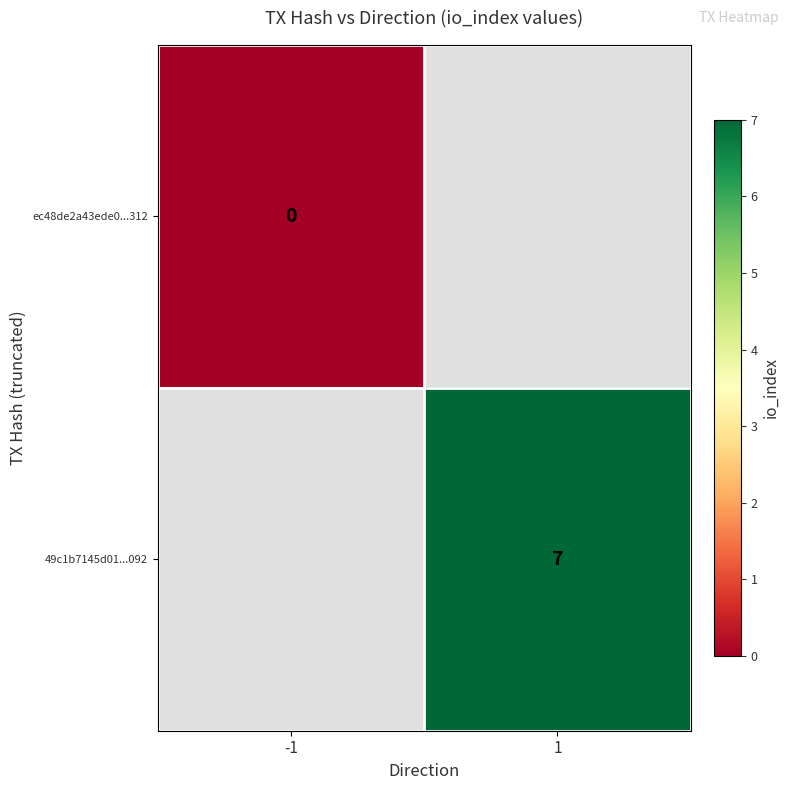

Is it true that 49c1b7145d01...092 equals 2 at 1?

False